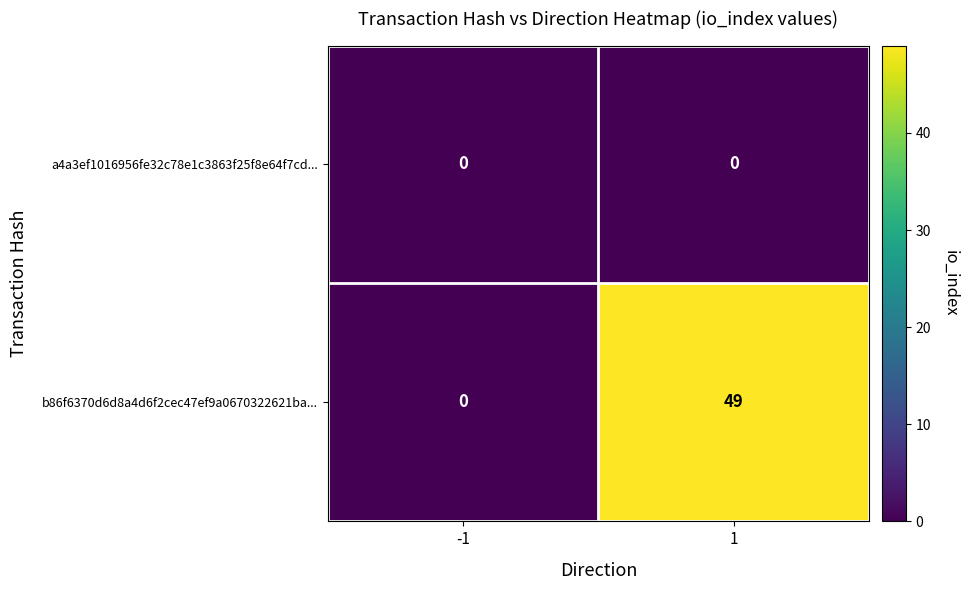

List the series in order of their peak value, lowest first.

a4a3ef1016956fe32c78e1c3863f25f8e64f7cd..., b86f6370d6d8a4d6f2cec47ef9a0670322621ba...